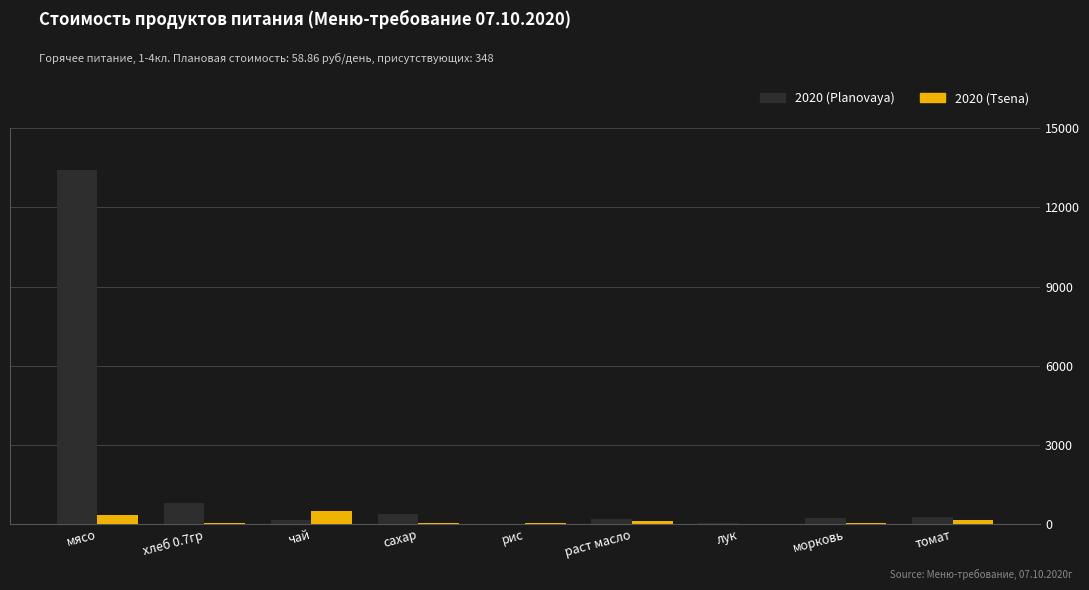

Is the value of 2020 (Planovaya) at чай greater than the value of 2020 (Tsena) at чай?

No